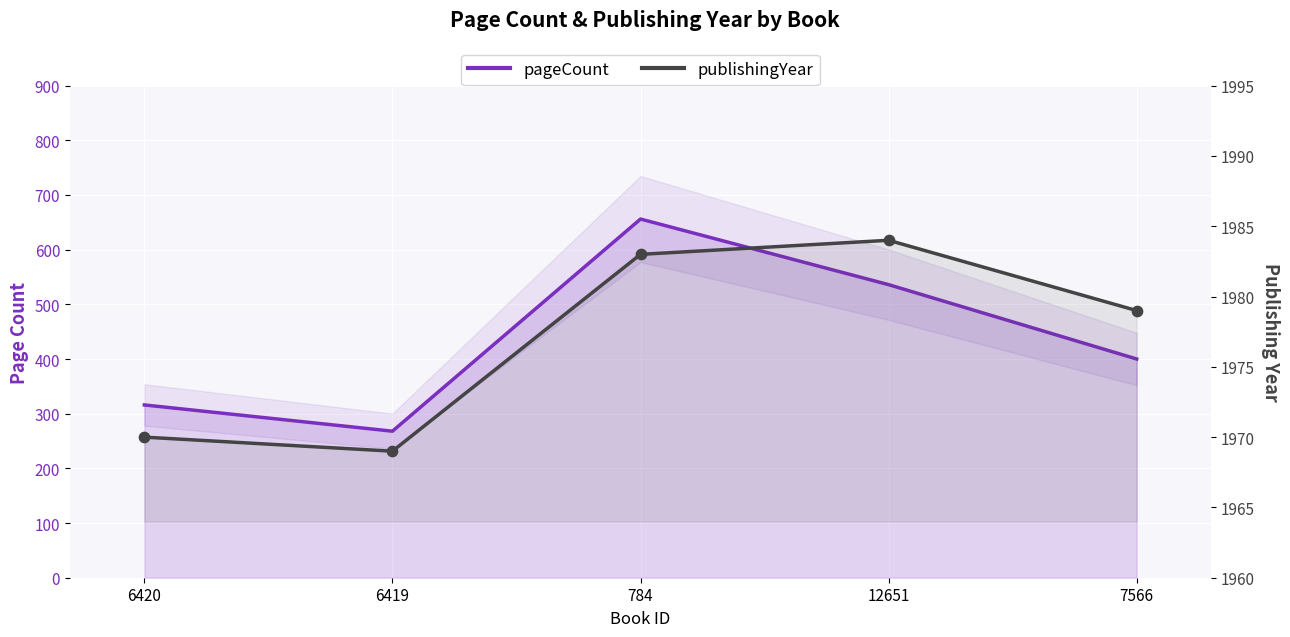

Which series has the largest Y range (max minus min)?

pageCount